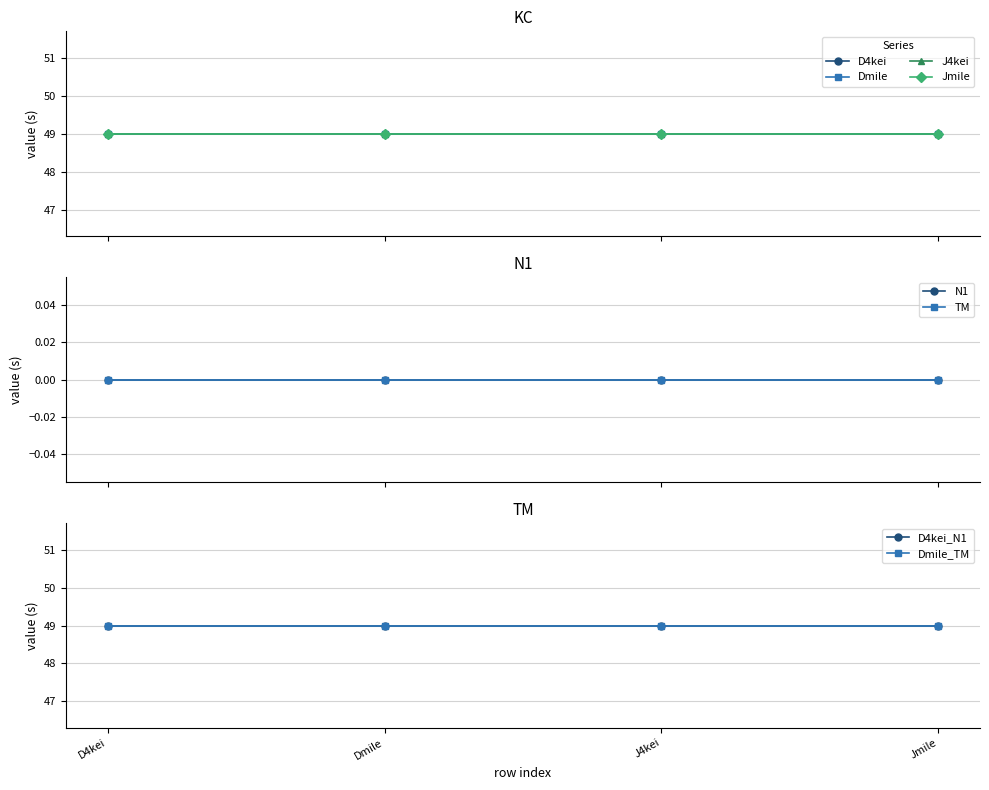

Which series has the widest spread of values?

D4kei